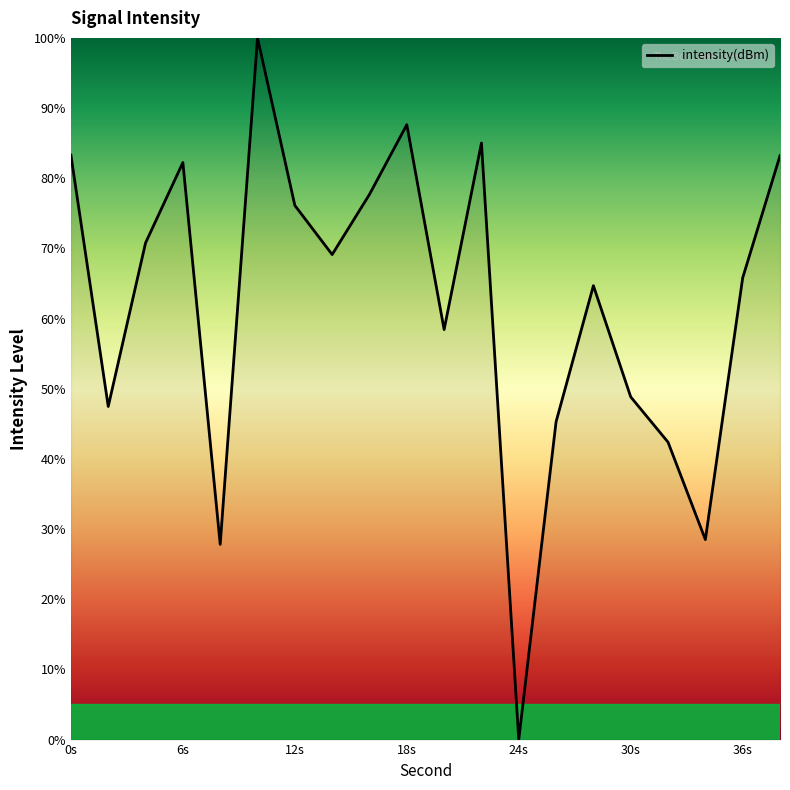

True or false: there are more than 0 points higher than both neighbors.

True